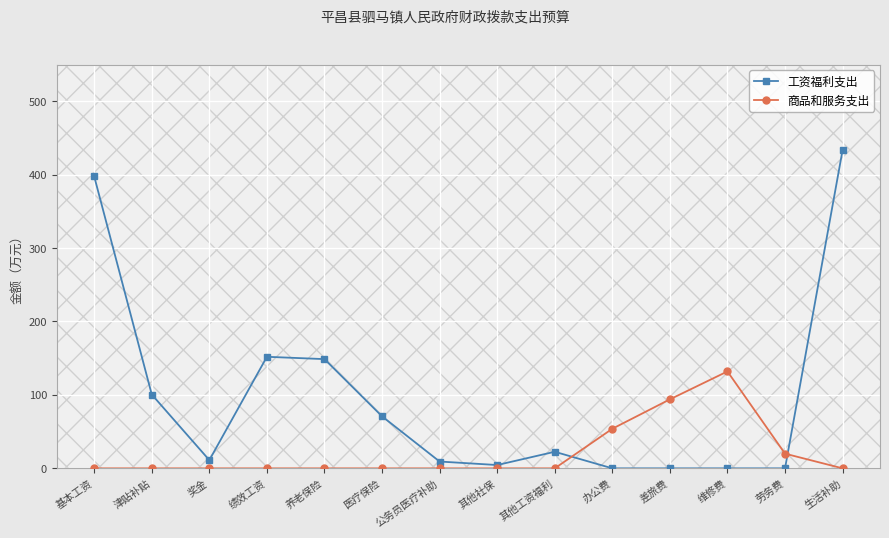

What is the sum of all 商品和服务支出 values?

299.8